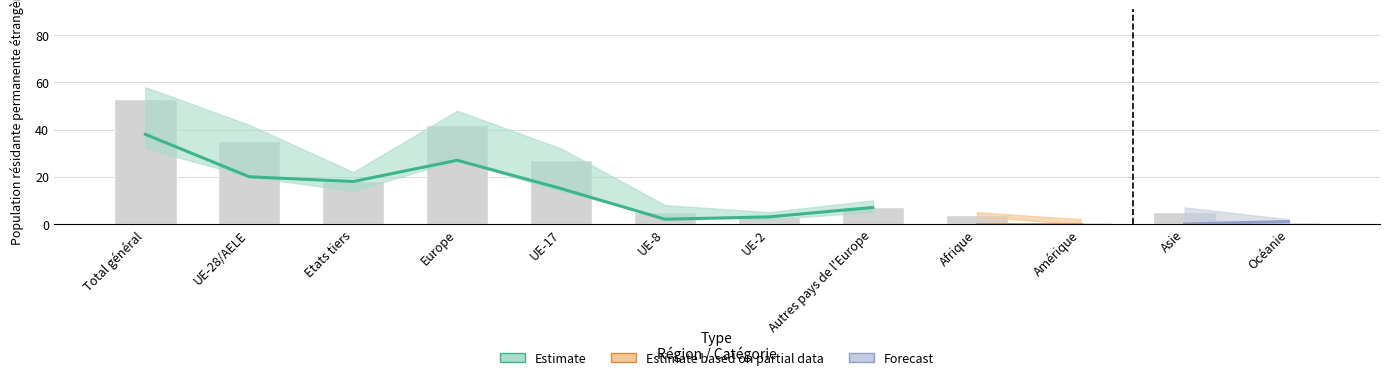

What is the value of the Permis de séjour (B) Total bar at the 11th from the left?

5